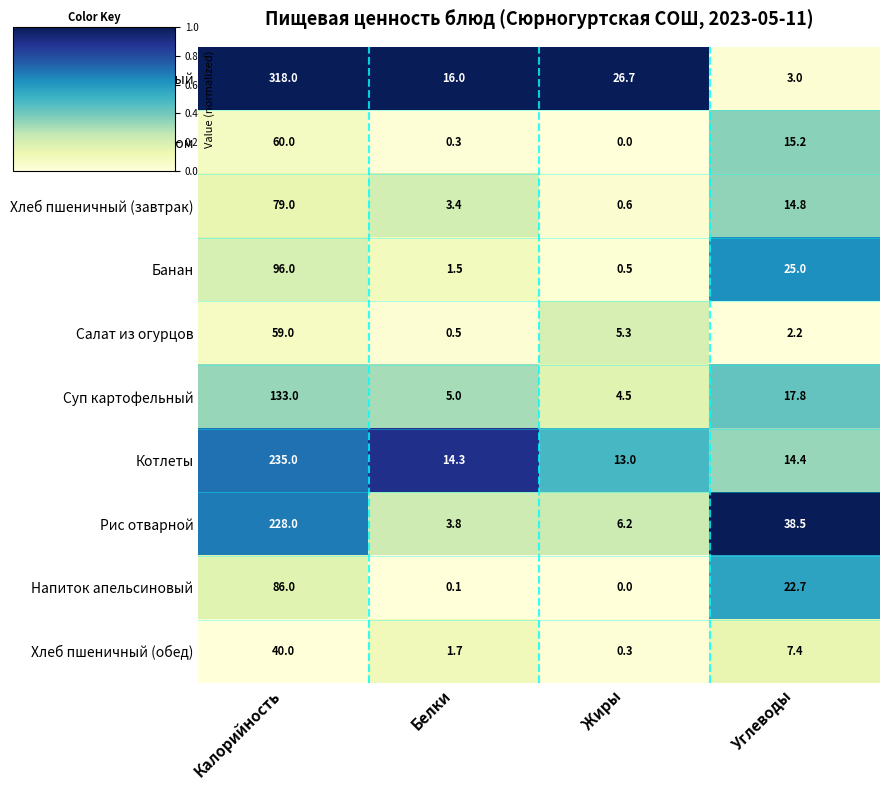

True or false: Хлеб пшеничный (завтрак) has a value of 1.1 at Жиры.

False